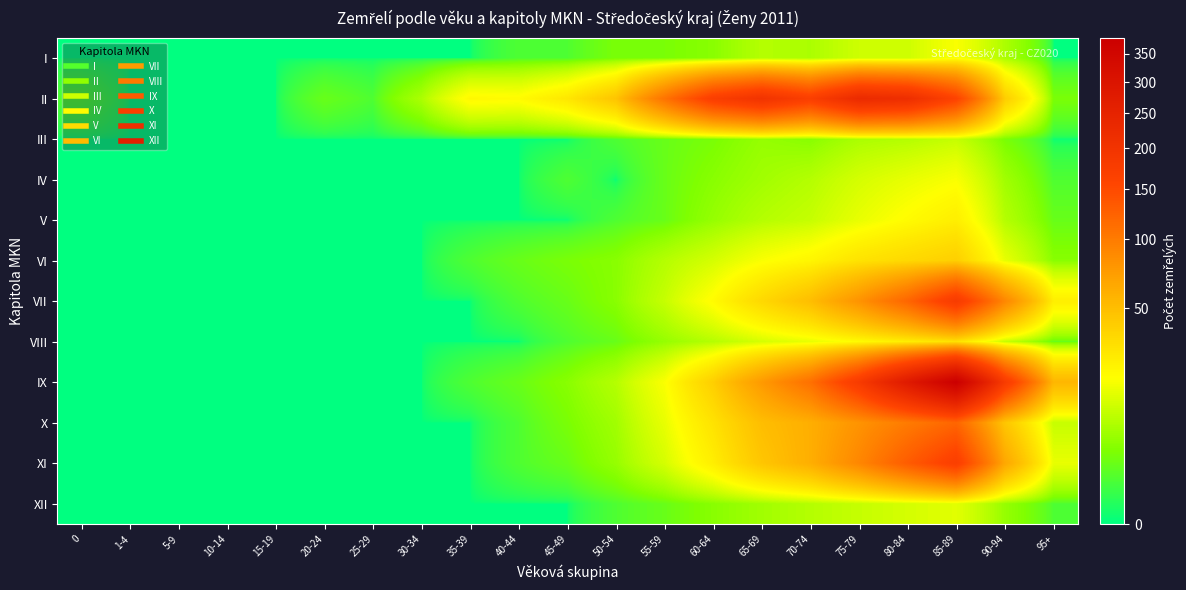

What is the total value across all series at 50-54?

81